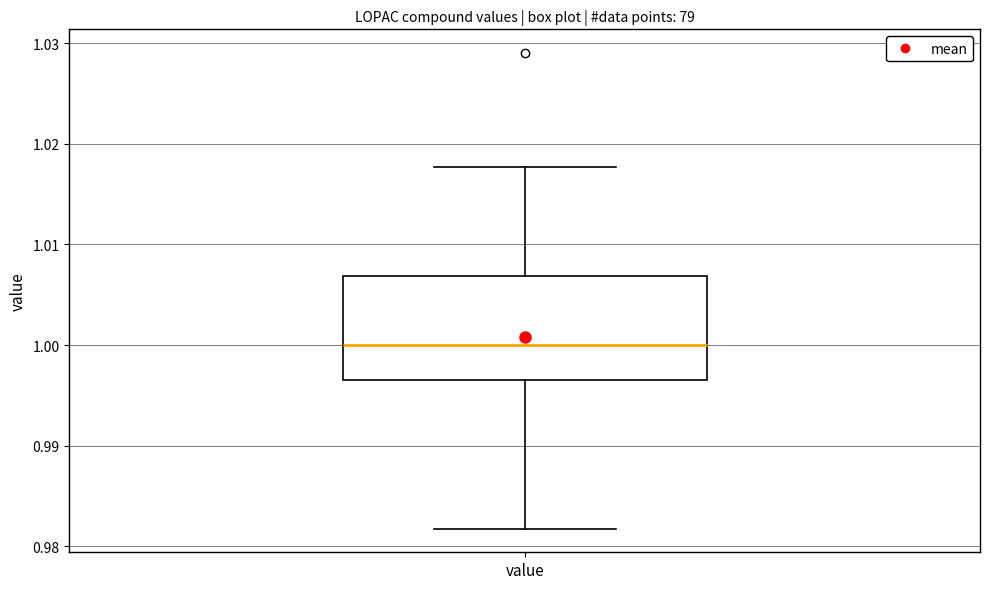

Transcribe this box plot: give where the median line is, the range the box spans, and where the two whiskers end, as read against the y-axis. The values are not printed on the chart, so give them approximately, as read against the axis.

median 1.000, box 0.996 to 1.007, whiskers 0.982 to 1.018